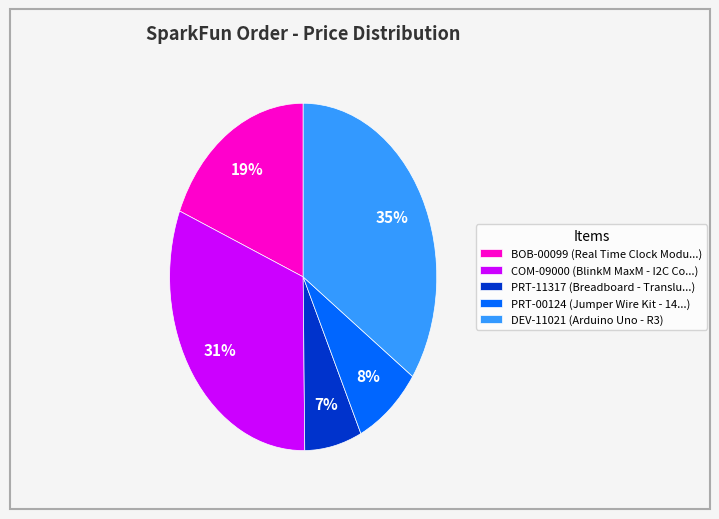

To the nearest percent, what percentage of the pie is PRT-11317 (Breadboard - Translu...)?

7%